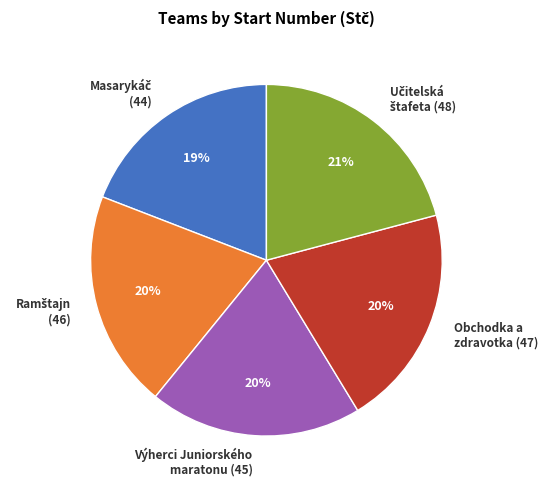

Is there a majority slice in this chart?

No